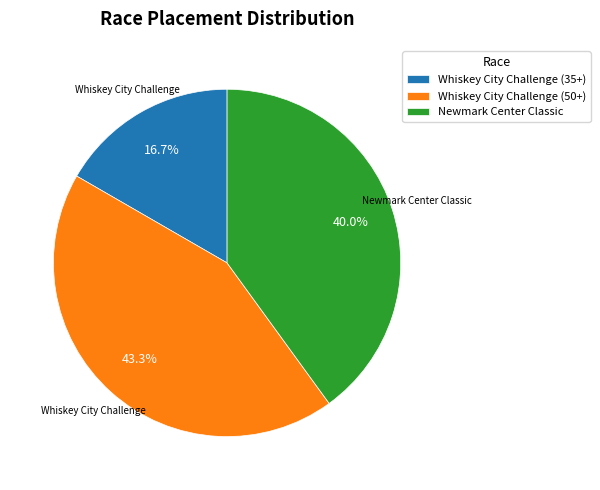

Rank the categories by value from highest to lowest.

Whiskey City Challenge (50+), Newmark Center Classic, Whiskey City Challenge (35+)